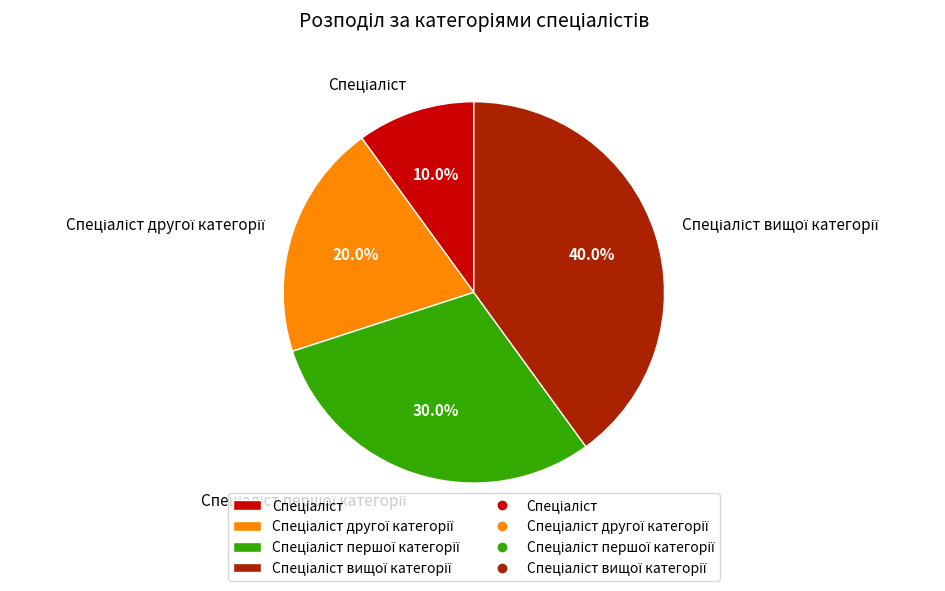

Is there any slice that represents more than half of the pie?

No